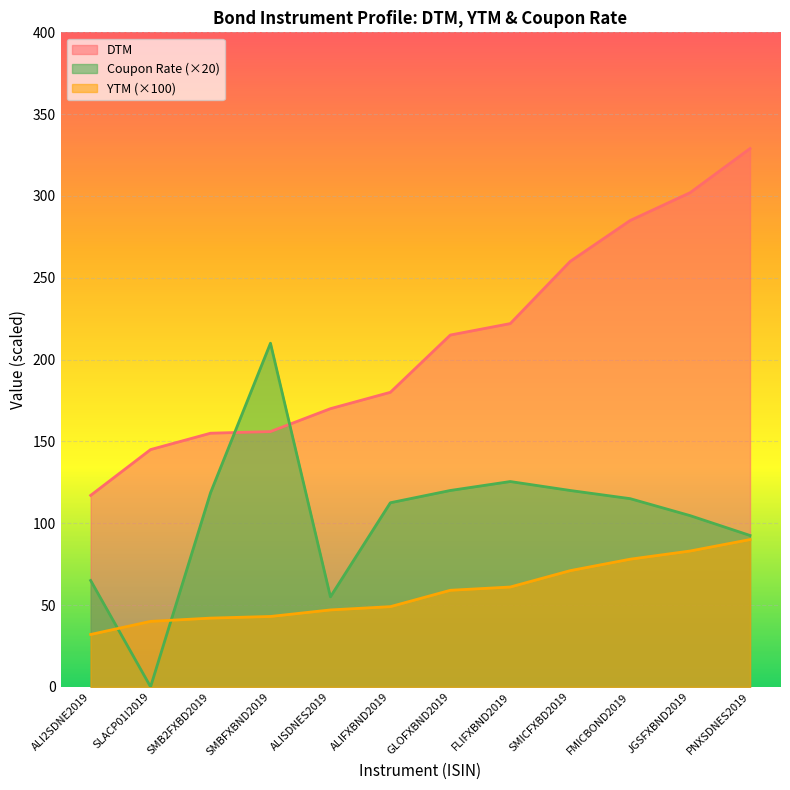

Which series changed the most between SMICFXBD2019 and FMICBOND2019?

DTM